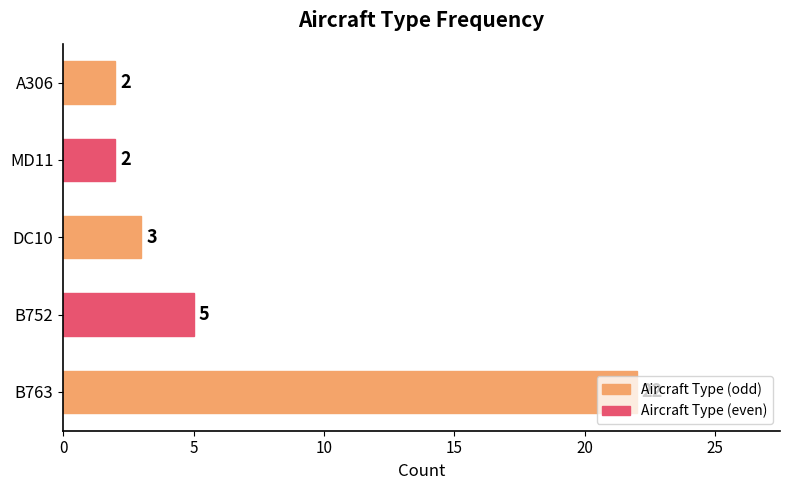

What is the maximum value shown in the chart?

22